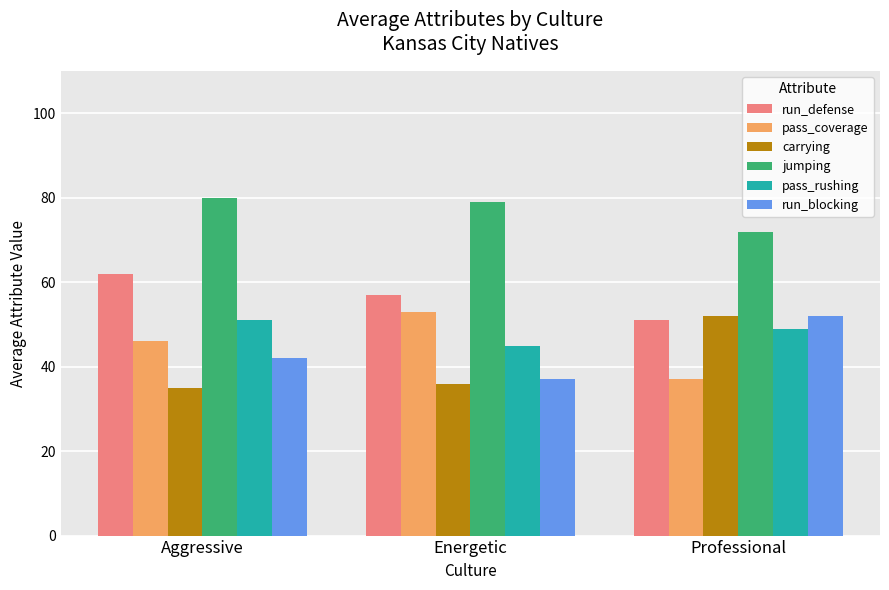

How many bars are there in each group?

6